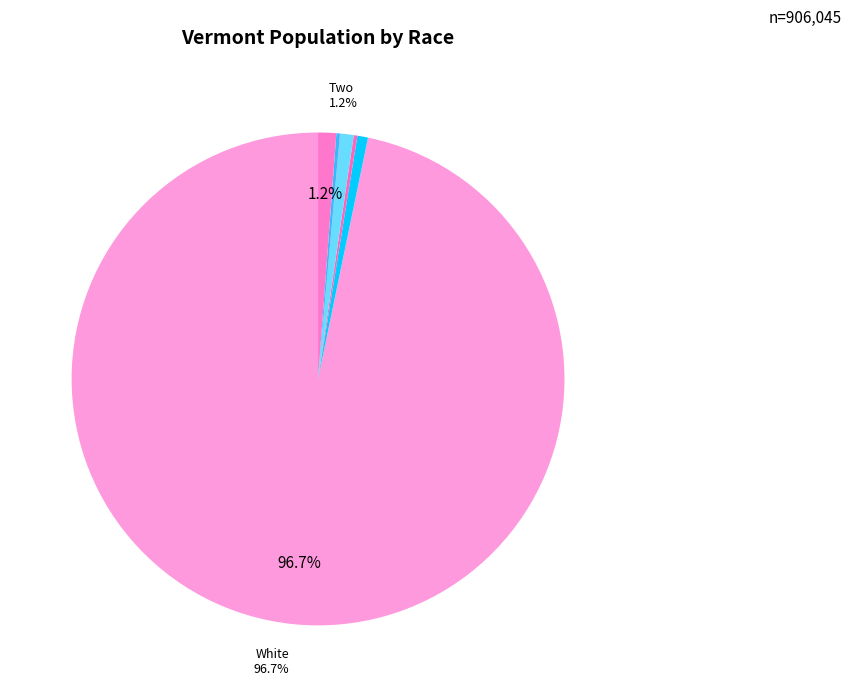

Rank the categories by value from highest to lowest.

White alone, Two or More Races, Asian alone, Black or African American alone, American Indian and Alaska Native, Some Other Race alone, Native Hawaiian and Other Pacific Islander